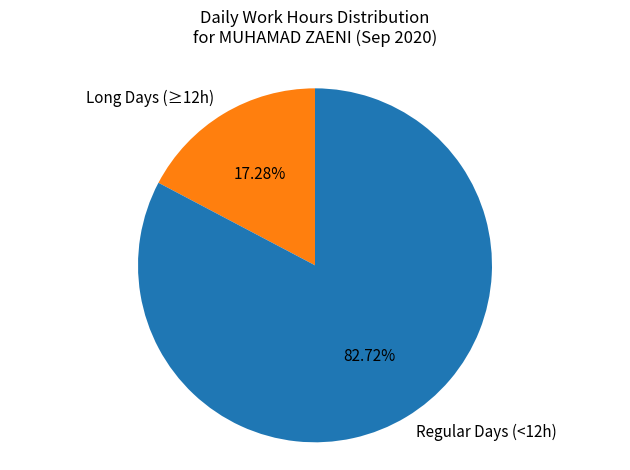

Is there a majority slice in this chart?

Yes